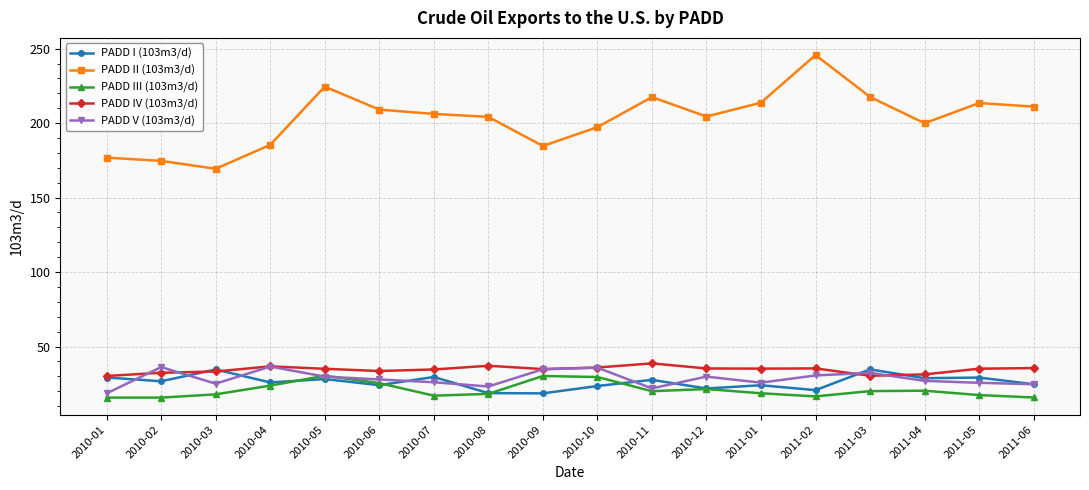

At which category does PADD V (103m3/d) reach its first local valley?

2010-03